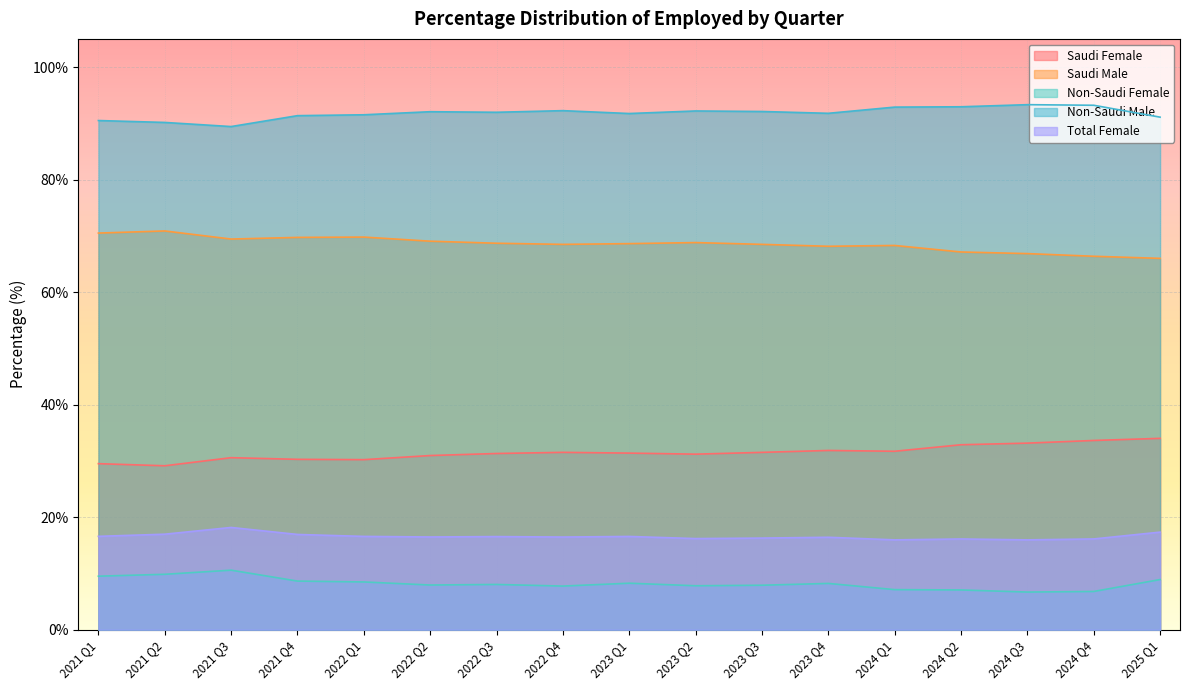

At 2025 Q1, list the series in order from smallest to largest.

Non-Saudi Female, Total Female, Saudi Female, Saudi Male, Non-Saudi Male